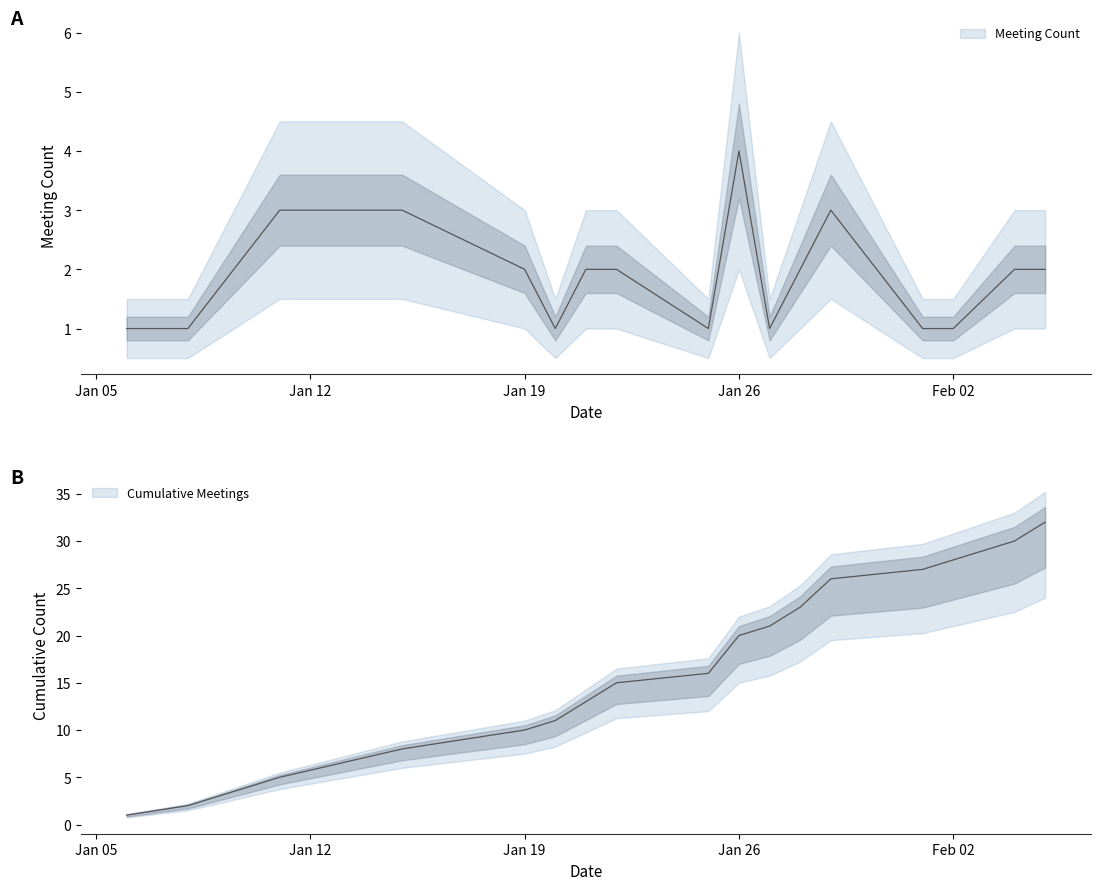

What is the difference between the second highest and second lowest values in the Meeting Count series?

2